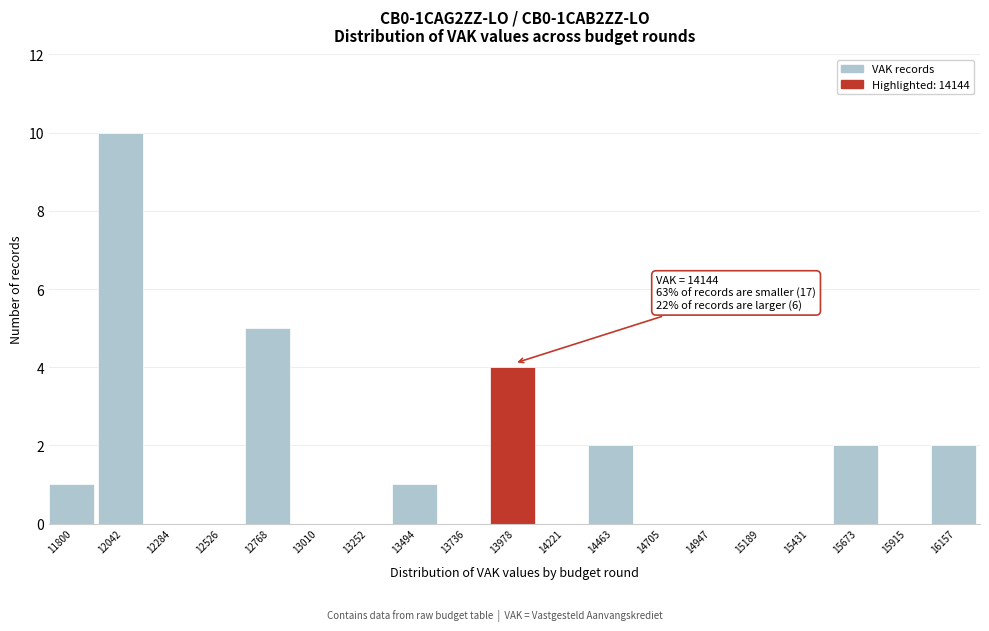

Reading left to right, list all the values displayed in this chart.

11800=1	12042=10	12284=0	12526=0	12768=5	13010=0	13252=0	13494=1	13736=0	13978=4	14221=0	14463=2	14705=0	14947=0	15189=0	15431=0	15673=2	15915=0	16157=2